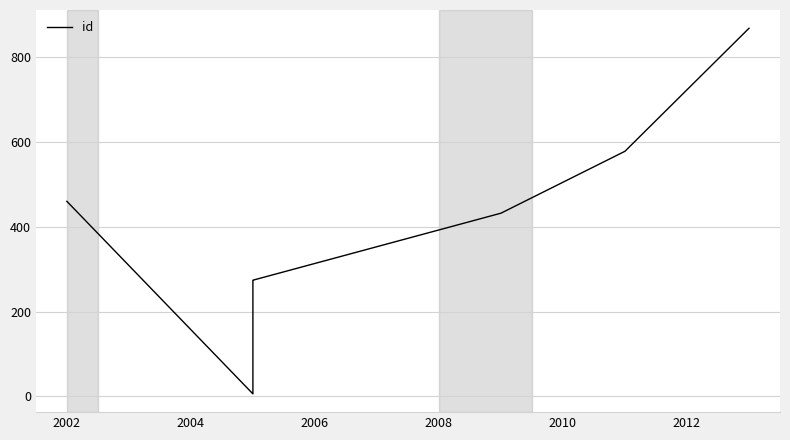

True or false: there are more than 1 points higher than both neighbors.

False